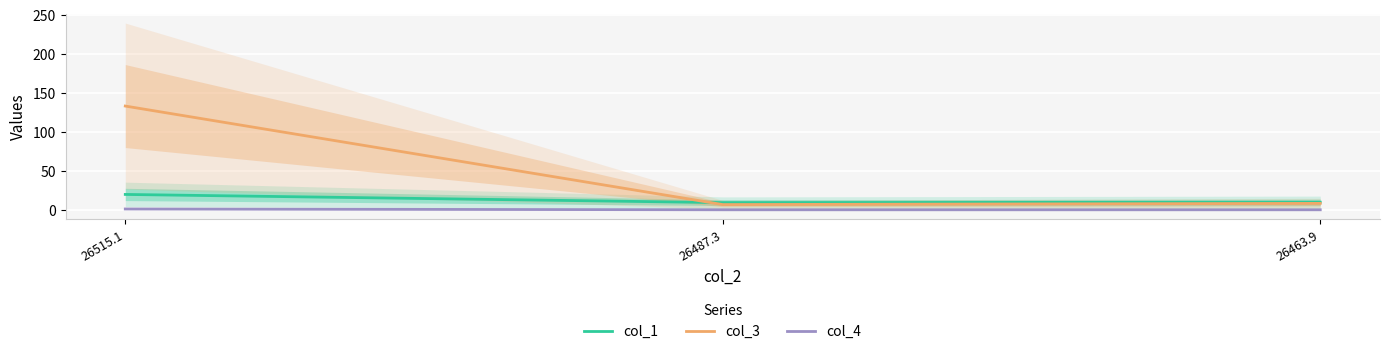

Reading left to right, list all the values displayed in this chart.

col_1: 19.7	9.2	9.7
col_3: 133.0	6.7	8.2
col_4: 1.0	0.0	0.0